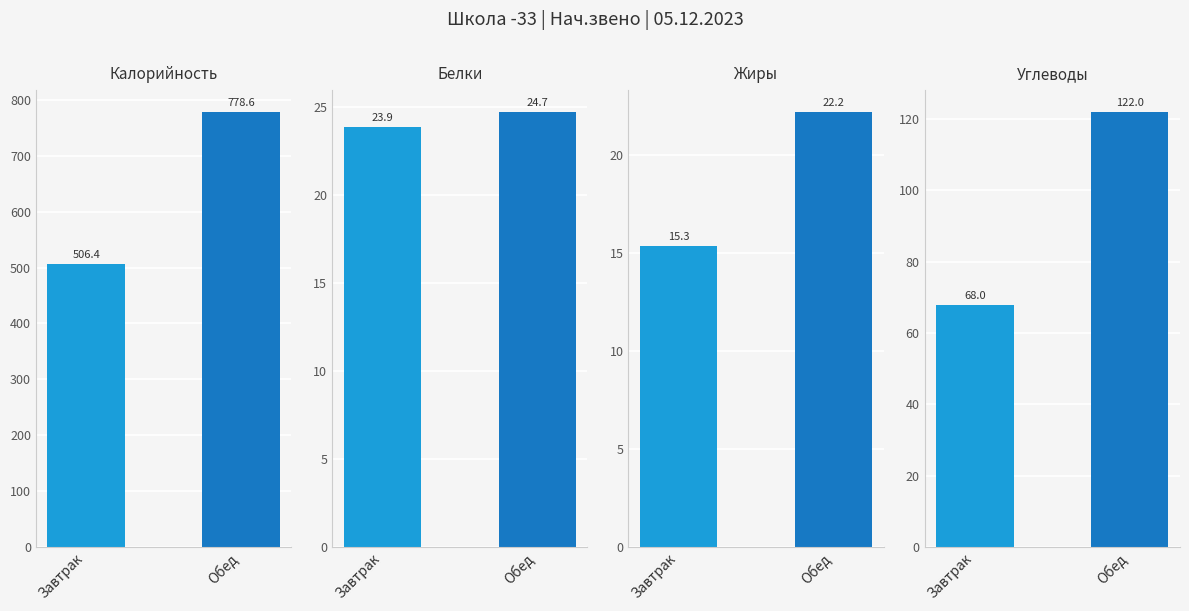

Between Завтрак and Обед, which is larger?

Обед